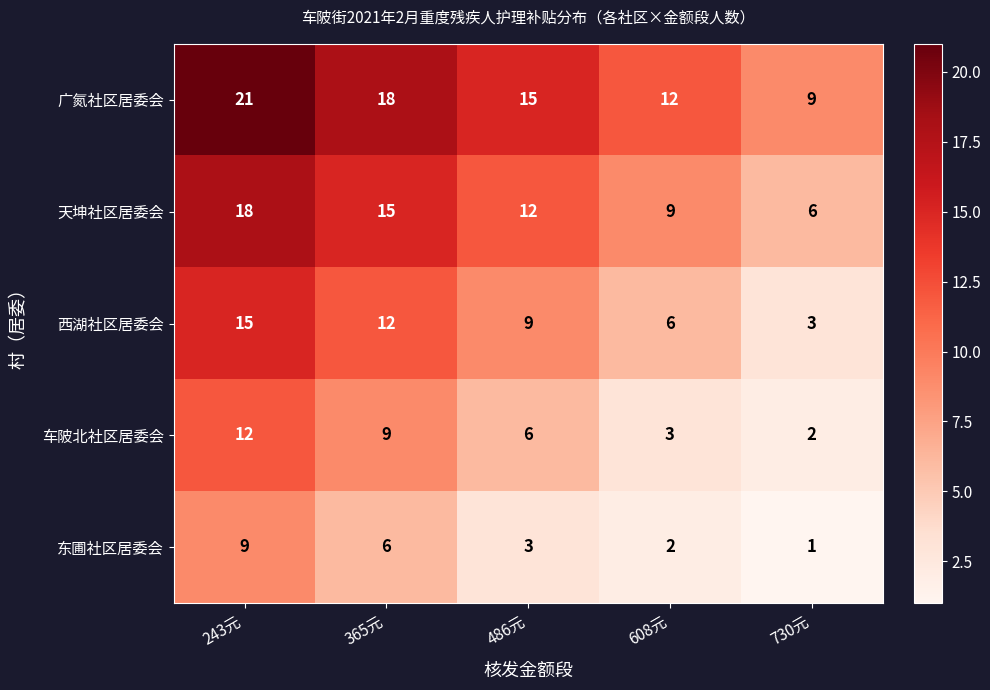

True or false: 天坤社区居委会 has a value of 20 at 486元.

False